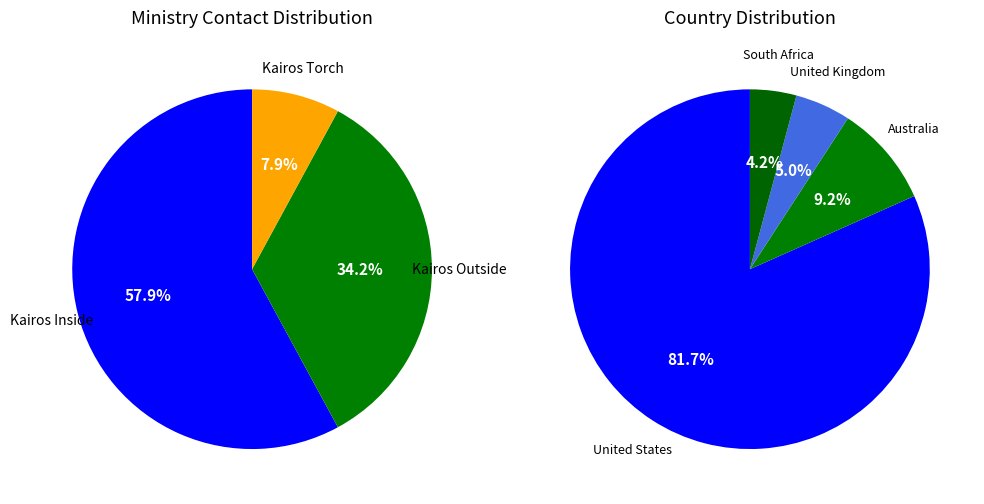

The Kairos Outside slice represents 34% of the pie. True or false?

True